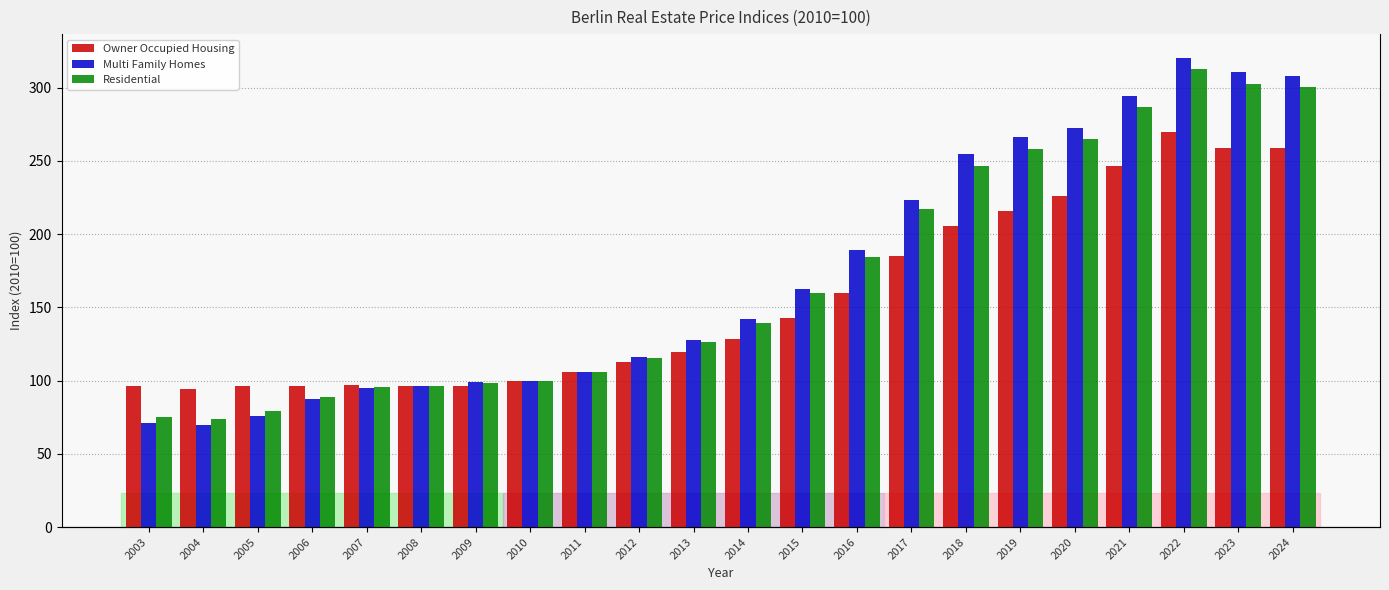

Between 2008 and 2016, which series saw the biggest shift?

Multi Family Homes